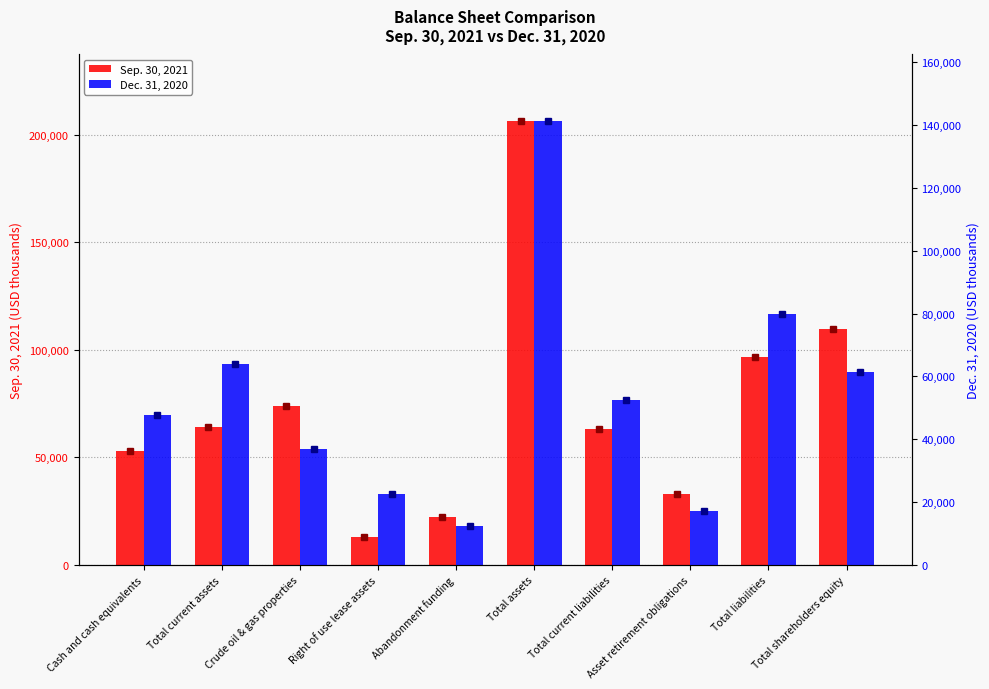

The Sep. 30, 2021 series shows 64084 at Total current assets. True or false?

True